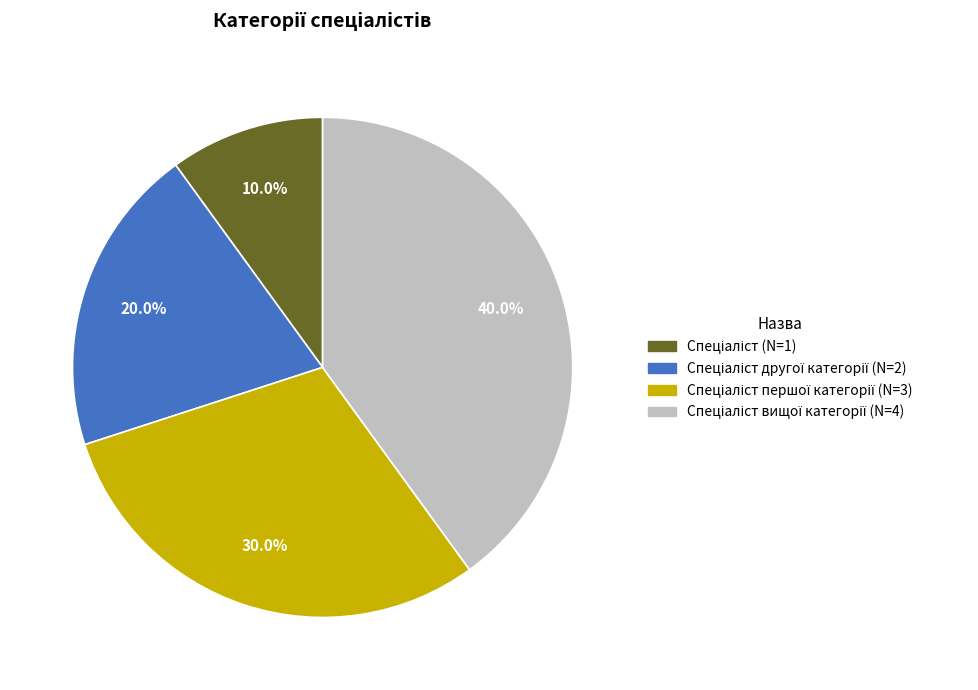

Is there any slice that represents more than half of the pie?

No